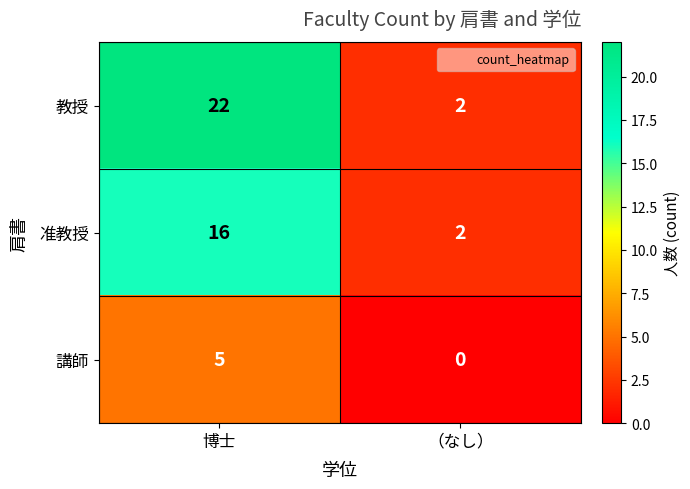

True or false: 准教授 has a value of 16 at 博士.

True